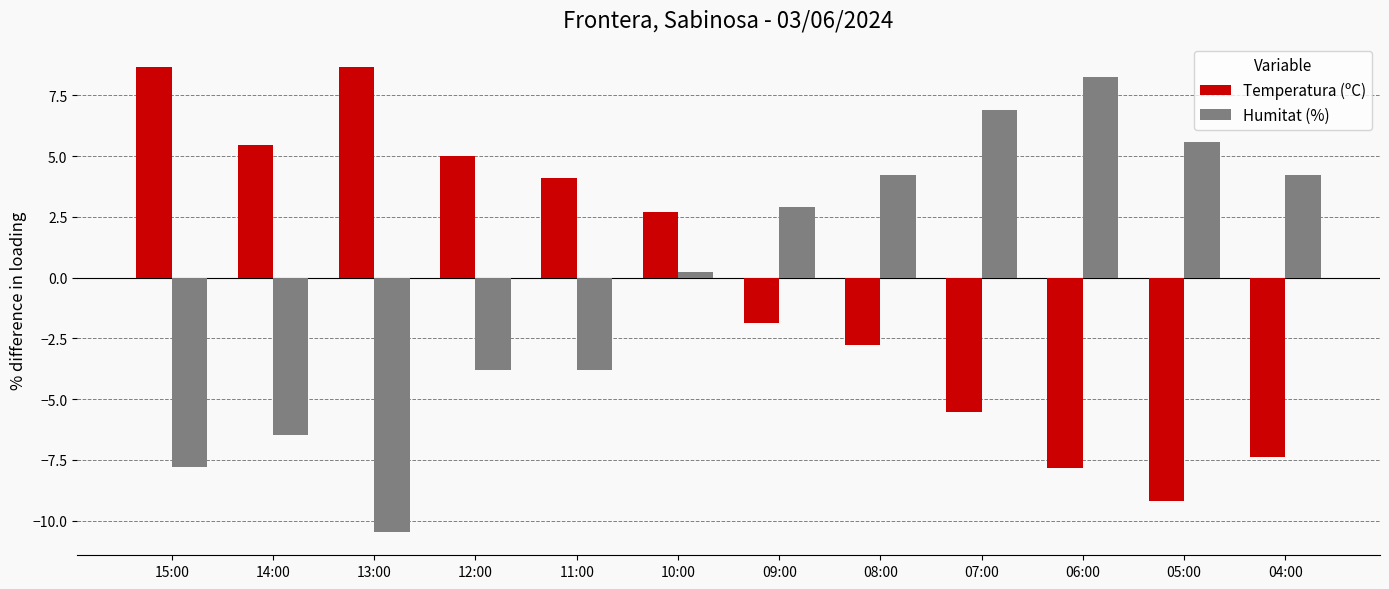

At which label is Humitat (%) closest to -1?

10:00